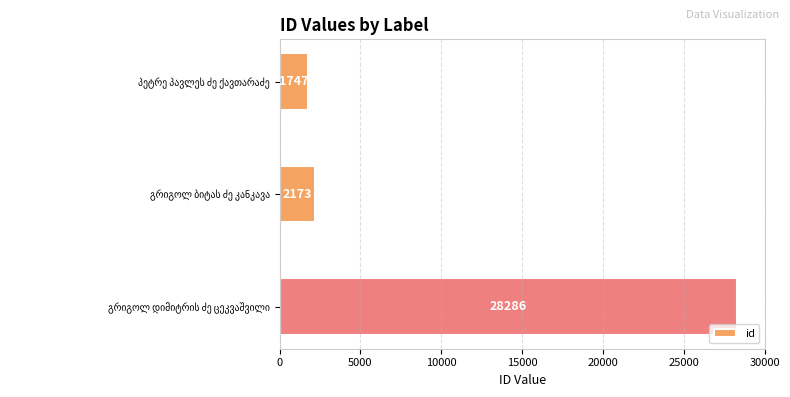

Reading top to bottom, list all the values displayed in this chart.

1747	2173	28286